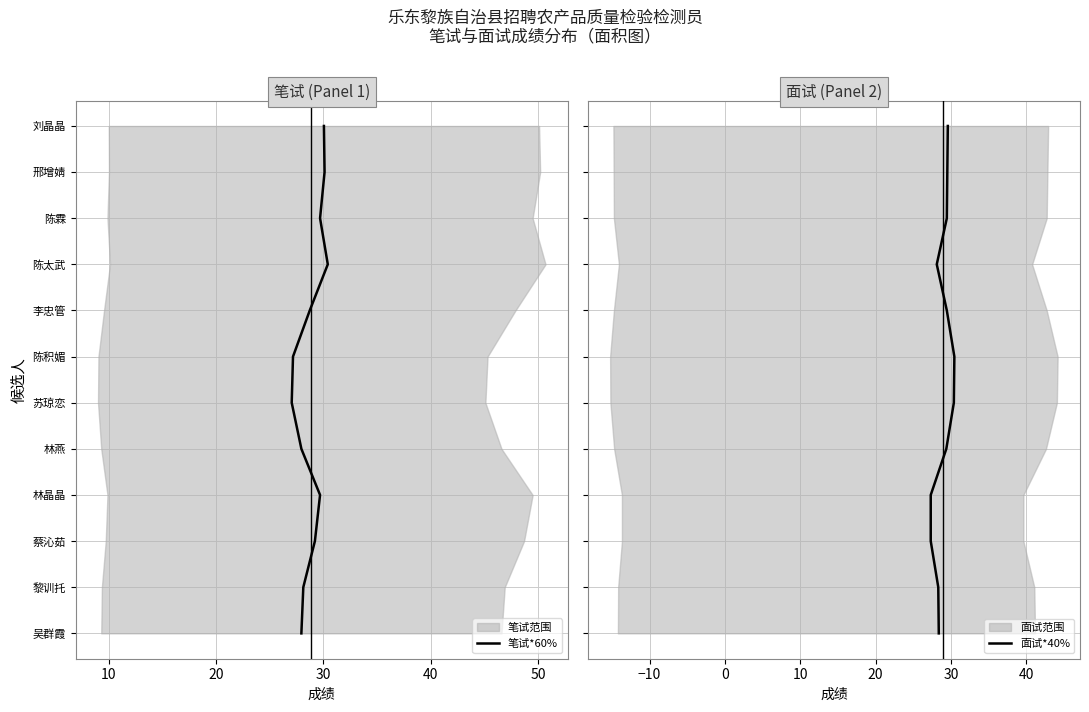

Which series has the widest spread of values?

笔试*60%